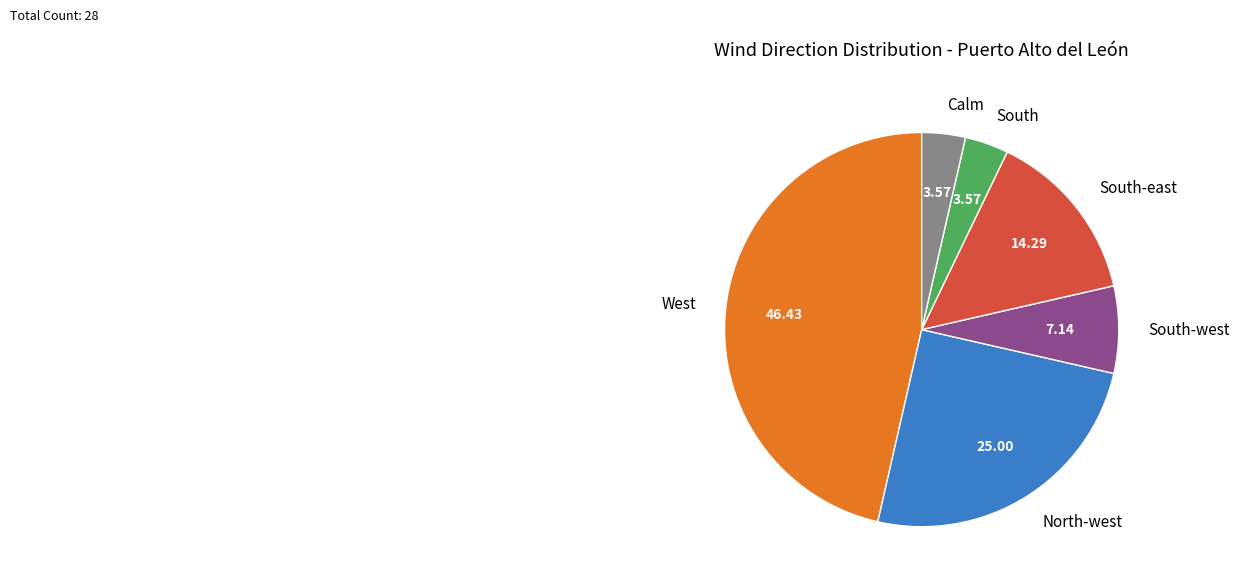

Which category has the biggest portion of the pie?

West